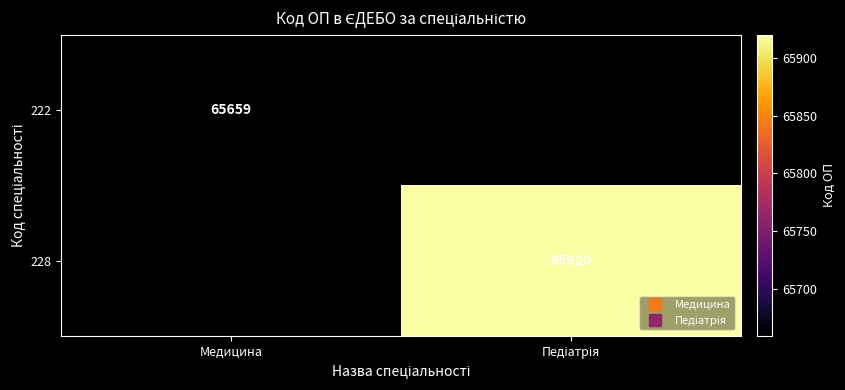

Rank the series by their maximum value, from lowest to highest.

222, 228